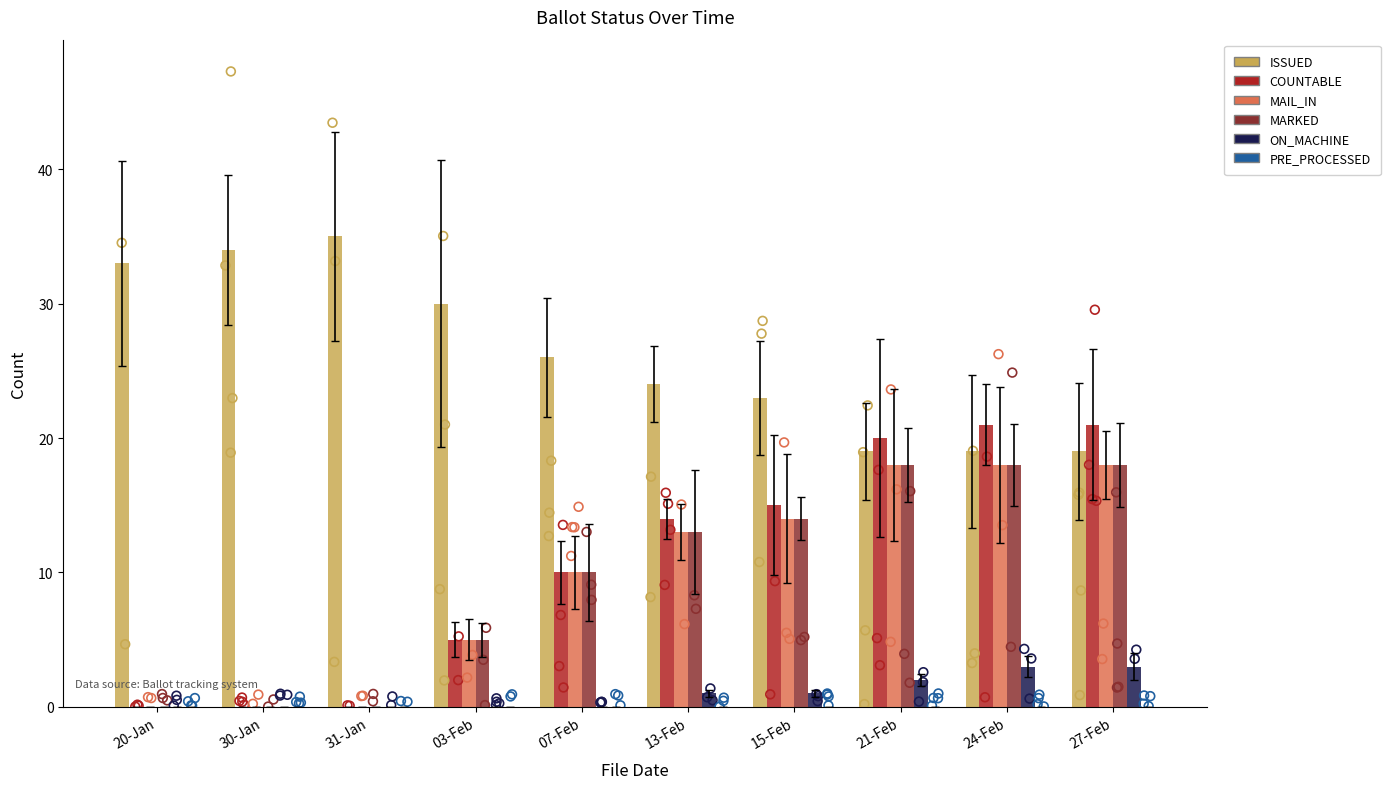

Which series contains the highest Y value?

ISSUED